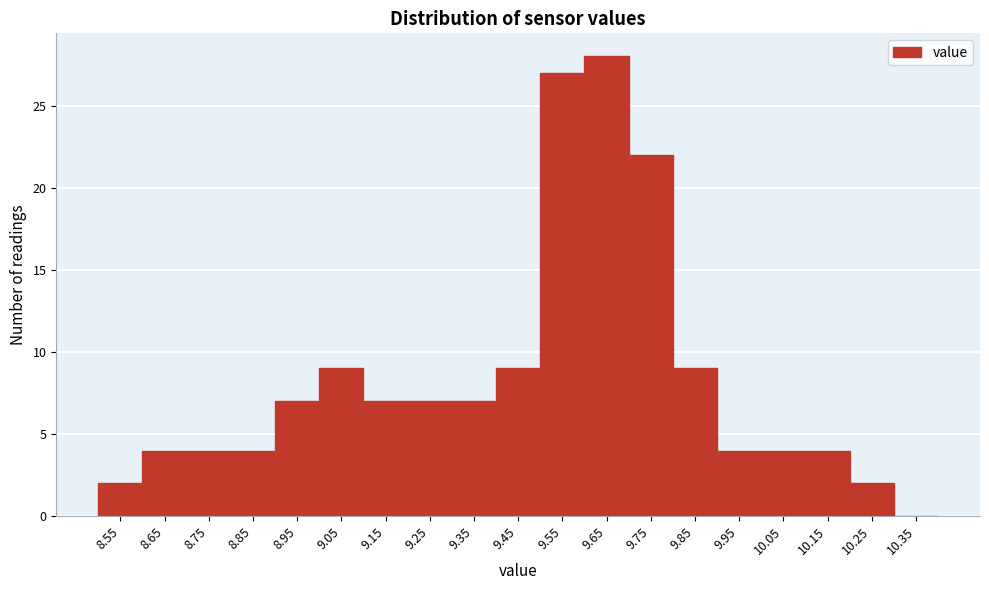

Reading right to left, transcribe all the data shown in this chart.

10.35=0	10.25=2	10.15=4	10.05=4	9.95=4	9.85=9	9.75=22	9.65=28	9.55=27	9.45=9	9.35=7	9.25=7	9.15=7	9.05=9	8.95=7	8.85=4	8.75=4	8.65=4	8.55=2